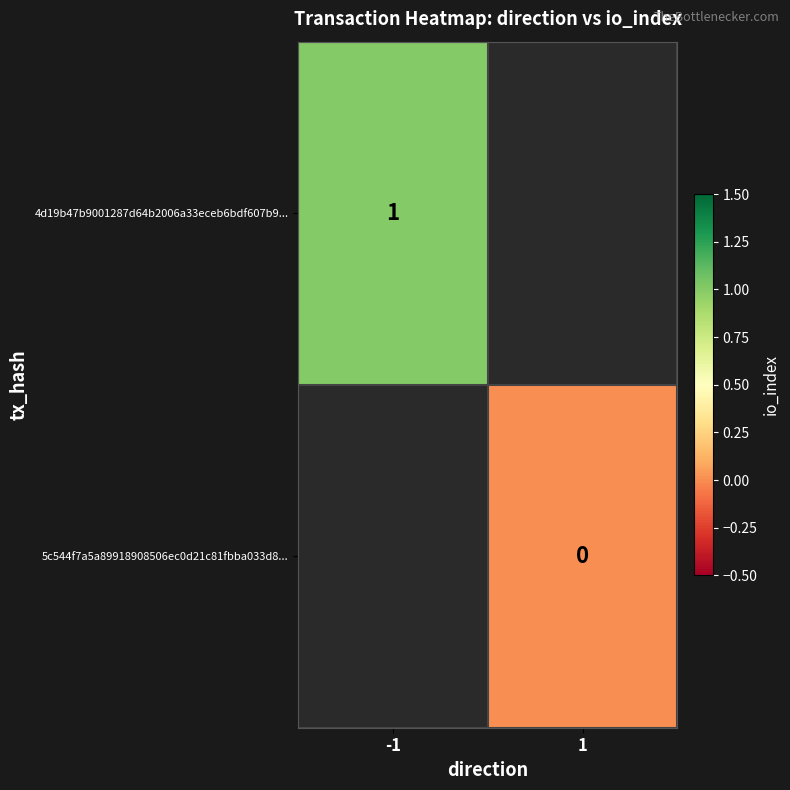

The value of 4d19b47b9001287d64b2006a33eceb6bdf607b9... at -1 is 1. True or false?

True